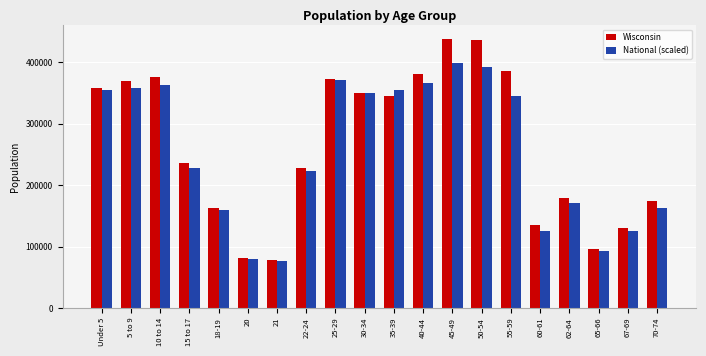

What position from the left is 70-74?

20